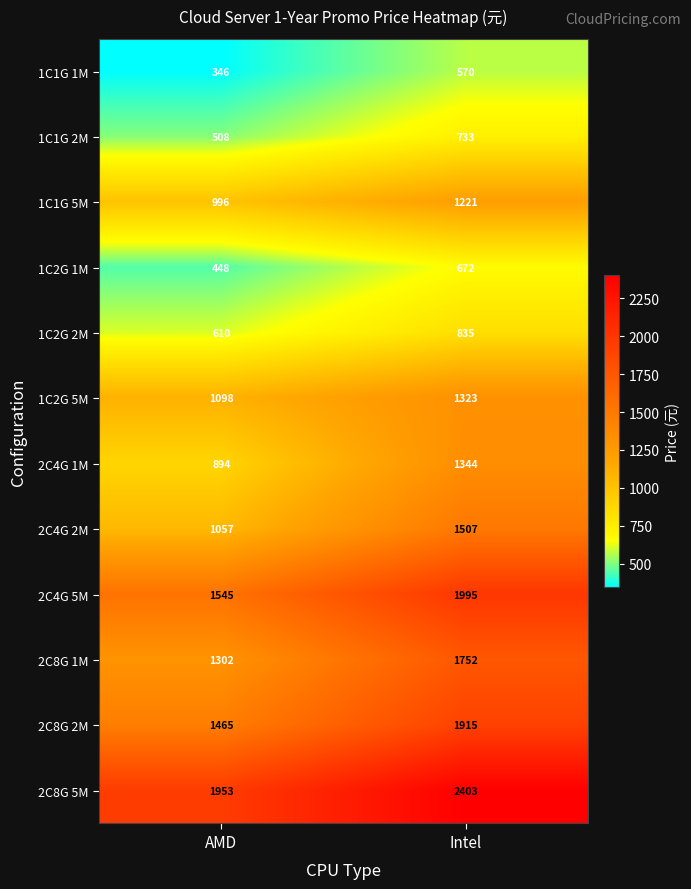

At which category is the sum across all series the highest?

Intel